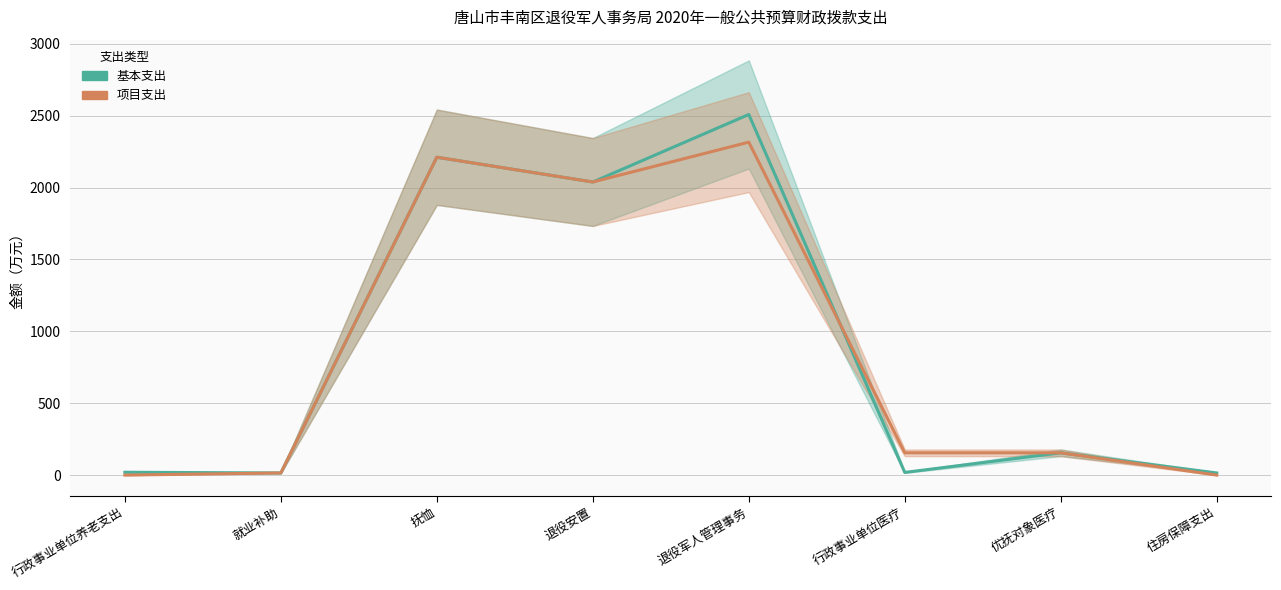

How many lines are shown in the chart?

2